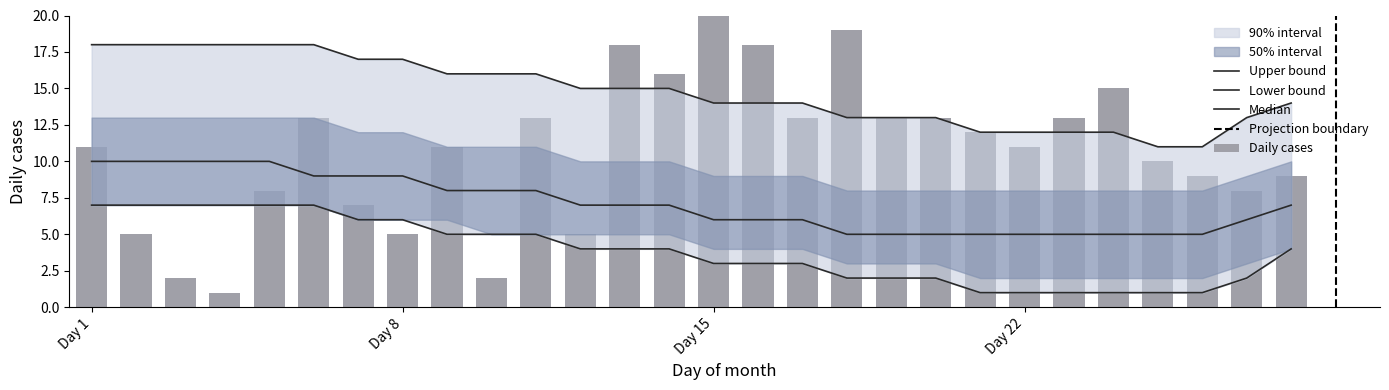

What is the difference between the maximum and second lowest values in the upper_inner series?

5